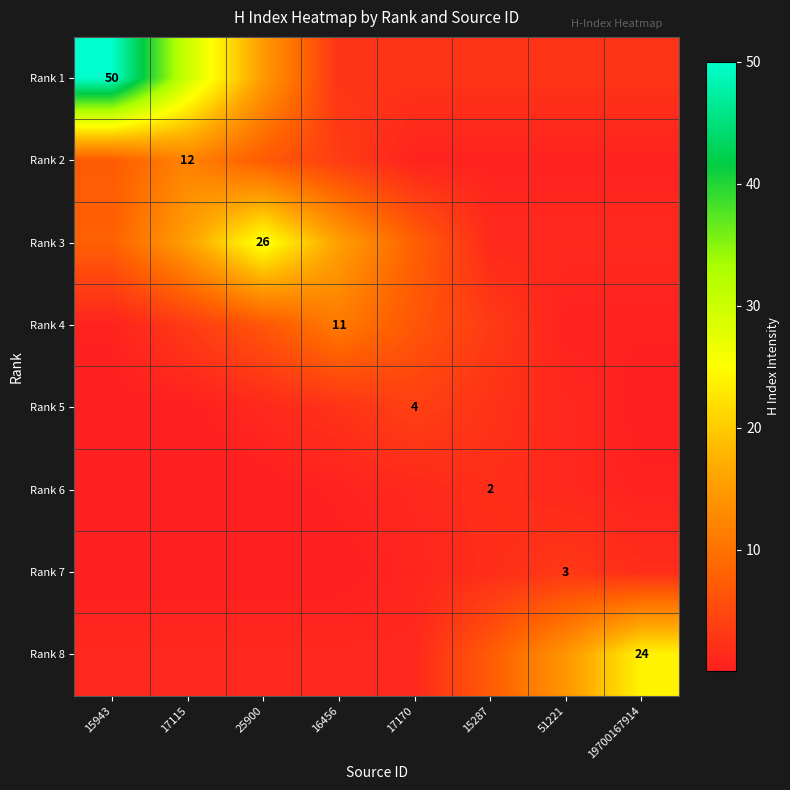

Rank the series at 15287 from lowest to highest value.

Rank 2, Rank 3, Rank 7, Rank 6, Rank 5, Rank 1, Rank 4, Rank 8